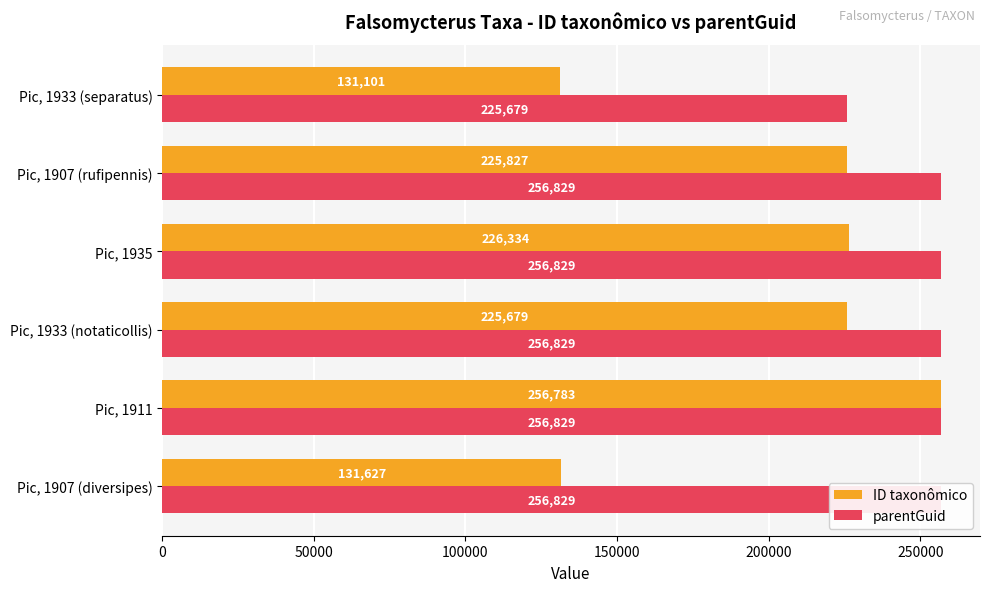

How many groups of bars are there?

6